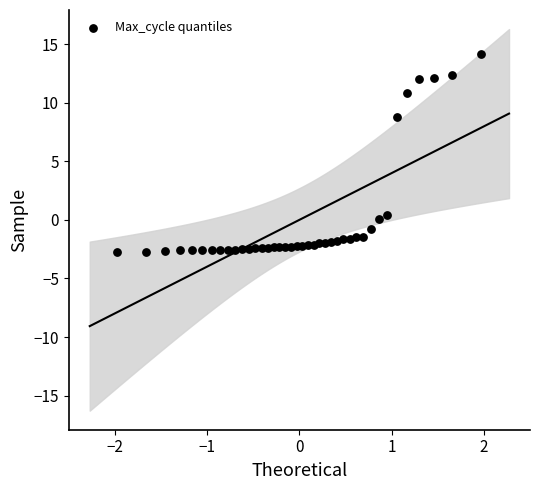

What Y value in the scatter plot is closest to 5?

8.8